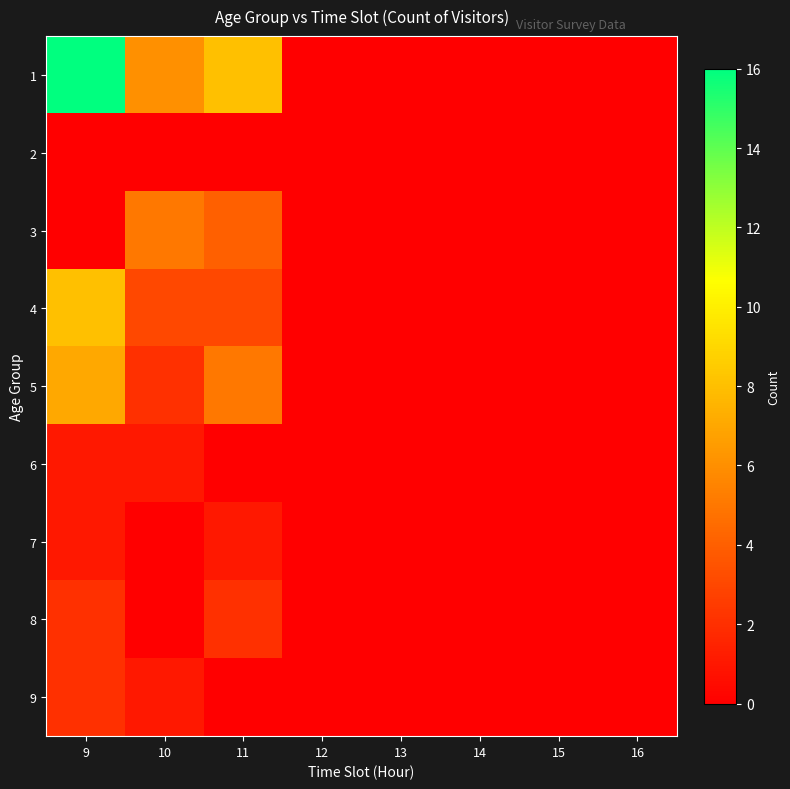

Which category has the lowest value across all series?

12